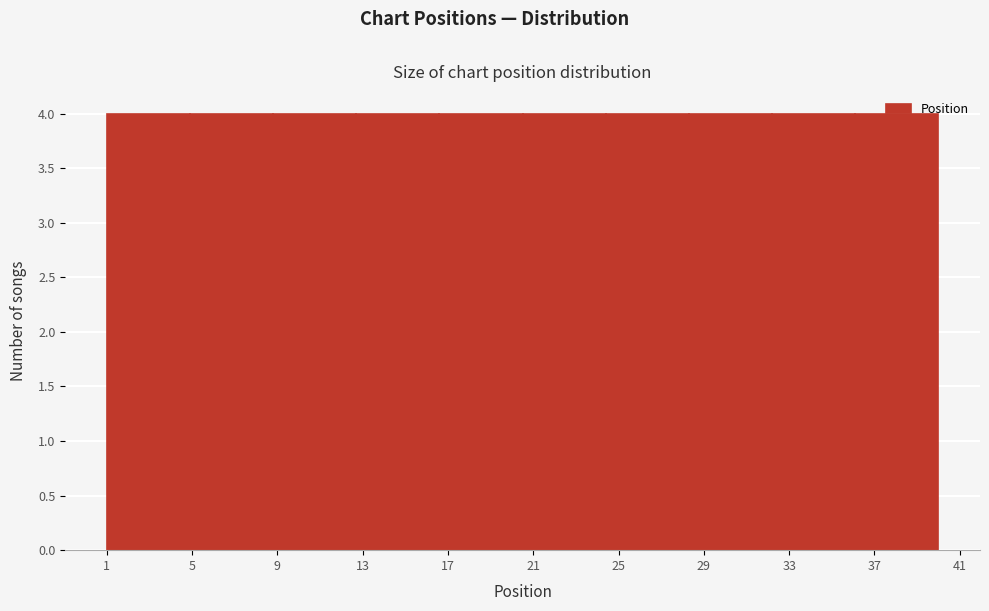

How tall is the bar that spans 24.4 to 28.3 on the x-axis? Neither the bar edges nor the heights are printed on the chart, so give them approximately, as read against the axes.

4